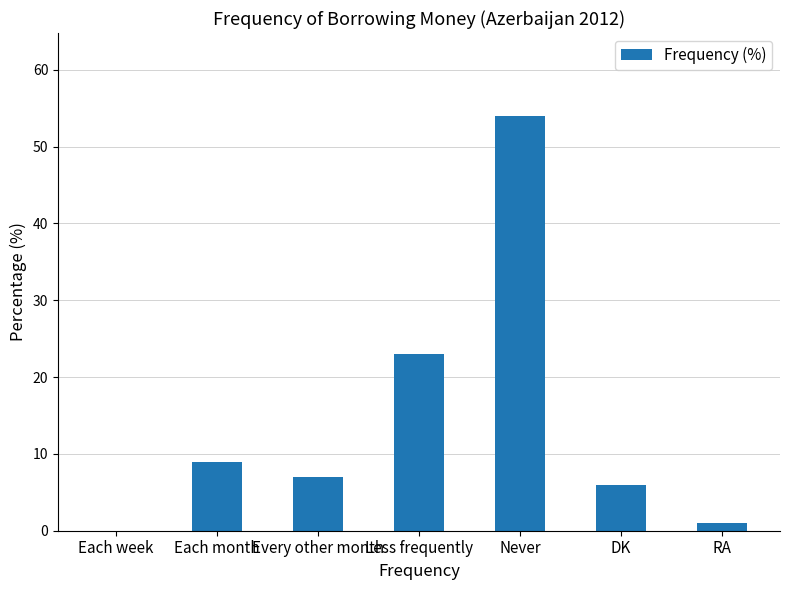

The value at Less frequently is 23. True or false?

True